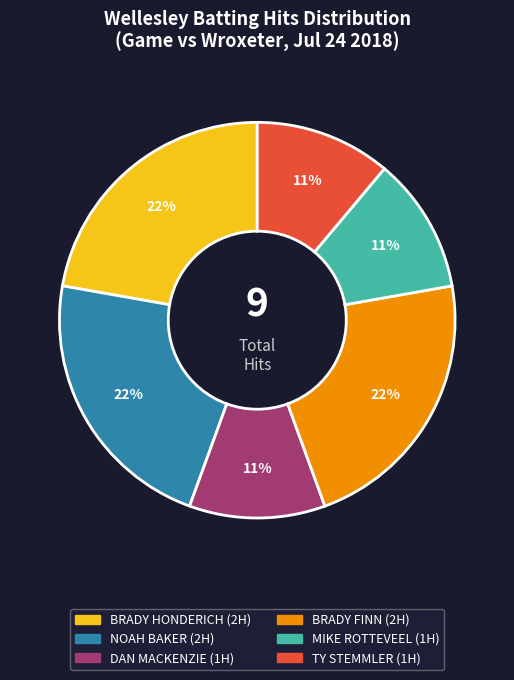

To the nearest percent, what is the average slice percentage?

17%